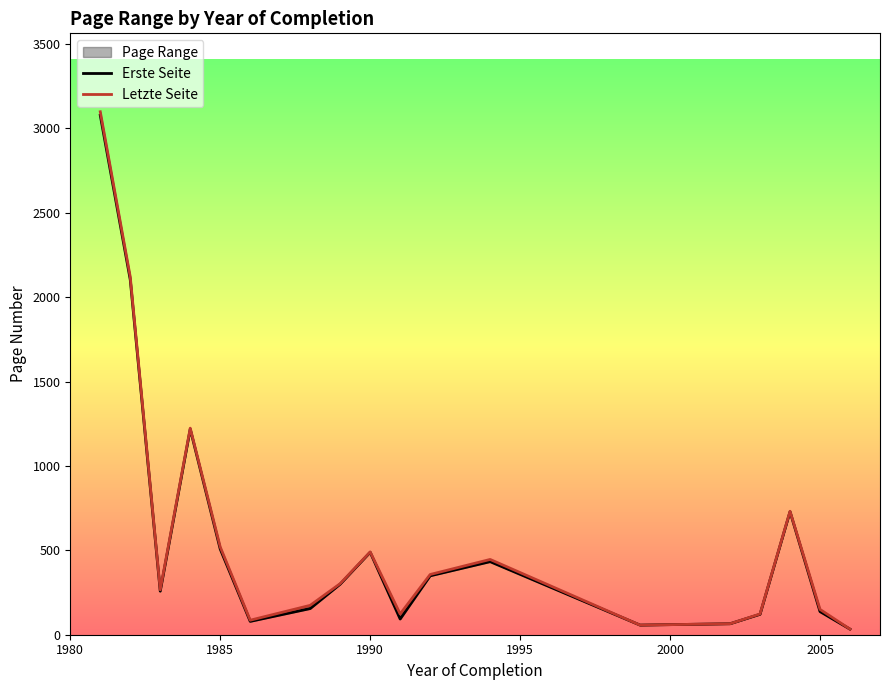

True or false: Letzte Seite and Erste Seite intersect in this chart.

False